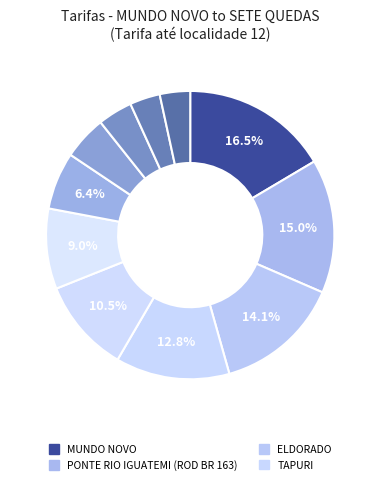

How many segments does this pie chart have?

11